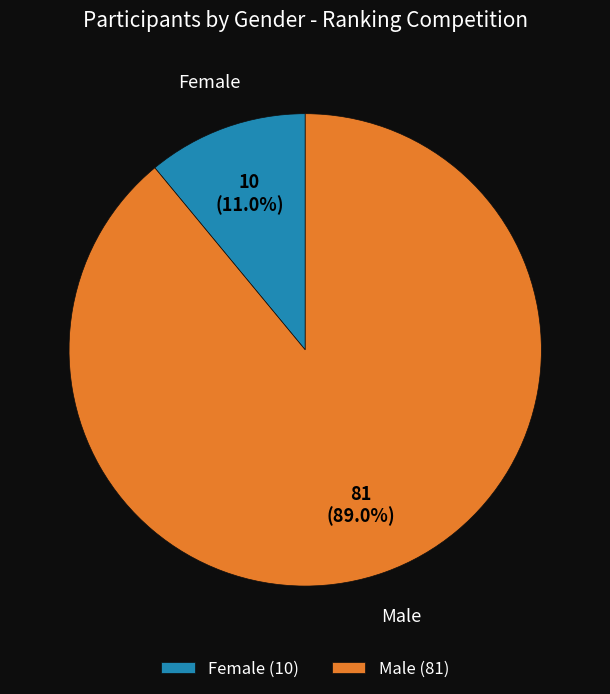

Is Male the majority of the pie?

Yes